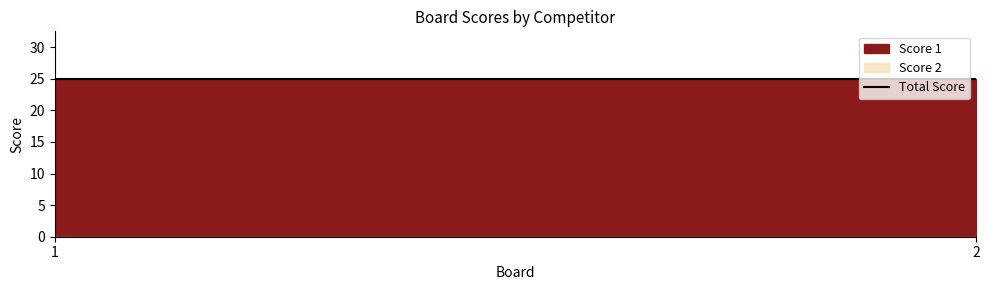

Is the value of Score 1 at 1 greater than the value of Score 2 at 1?

Yes